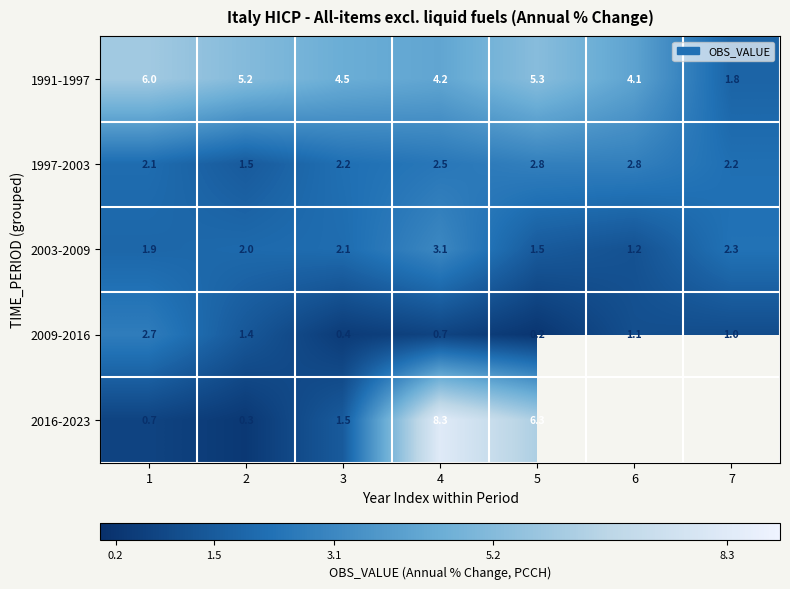

Rank the series at 5 from lowest to highest value.

2009-2016, 2003-2009, 1997-2003, 1991-1997, 2016-2023